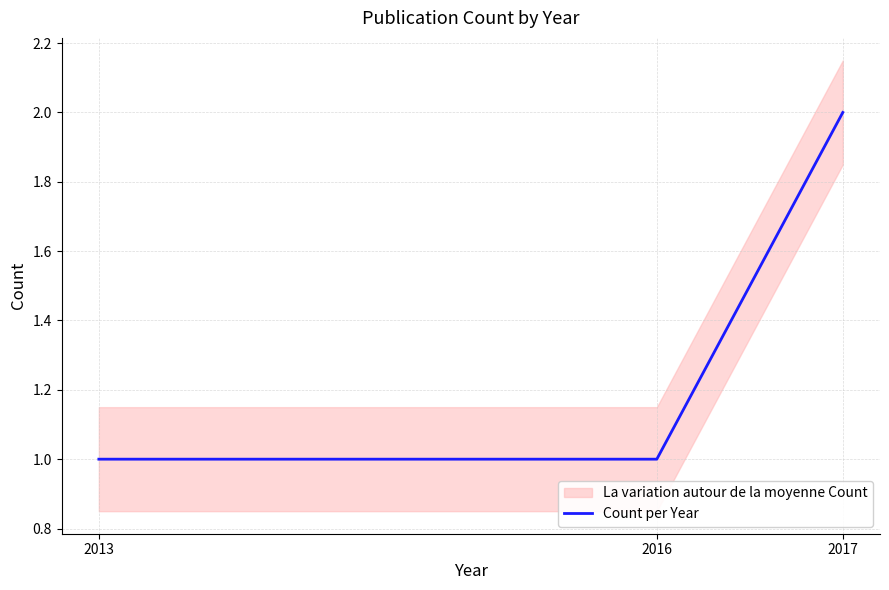

What is the change in value from 2016 to 2017?

+1